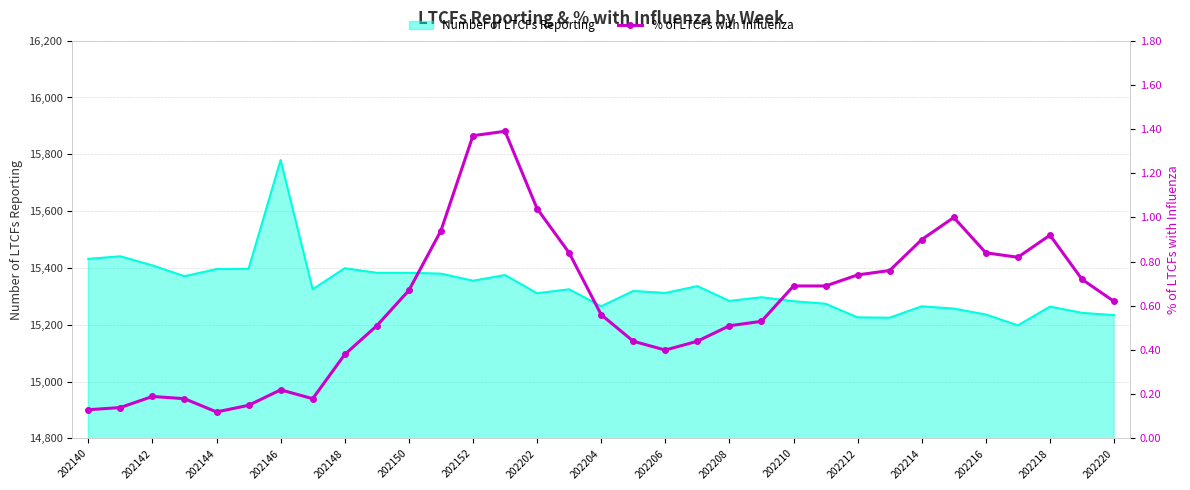

What is the sum of all values?

20.0